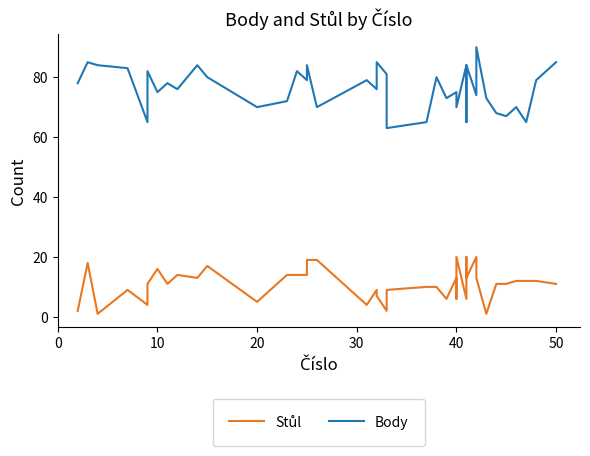

True or false: Body has a value of 42 at 20.

False